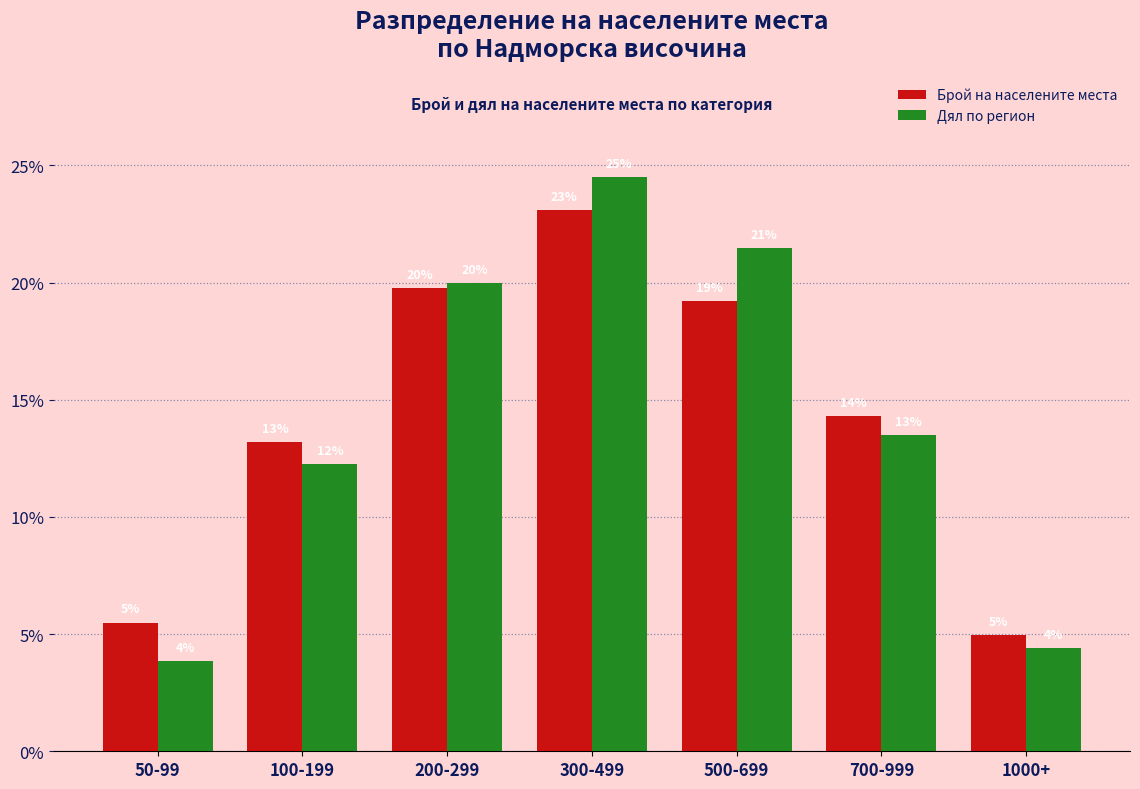

Reading left to right, what are all the values shown in this chart?

Брой на населените места: 5.5	13.2	19.8	23.1	19.2	14.3	4.9
Дял по регион: 3.9	12.3	20.0	24.5	21.5	13.5	4.4